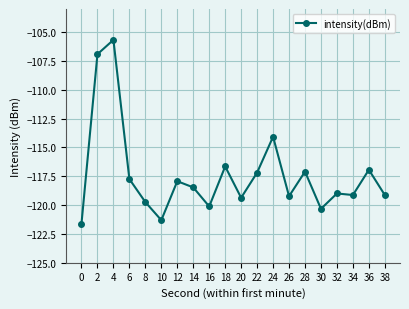

What is the greatest value displayed?

-105.7